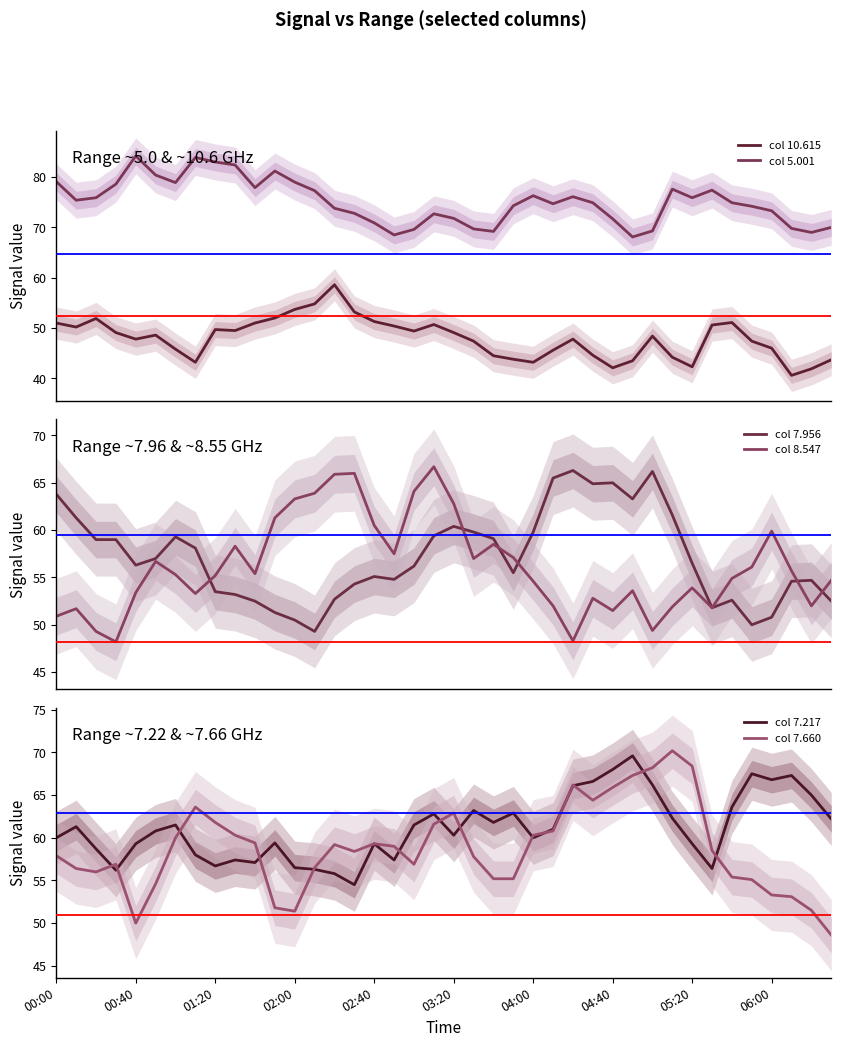

What is the average value of the col 5.001 series?

75.1